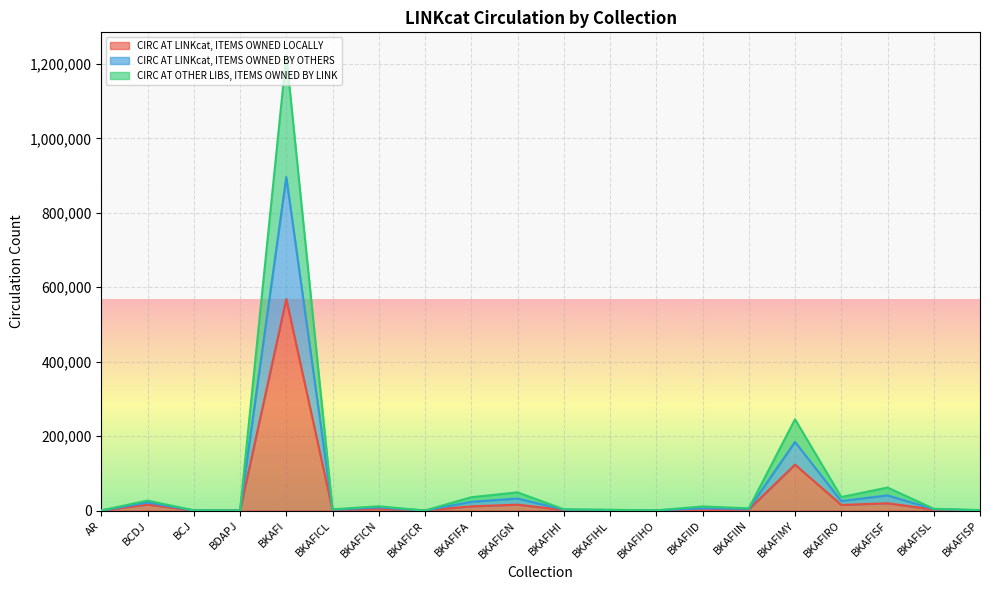

What is the total value across all series at BKAFICR?

3